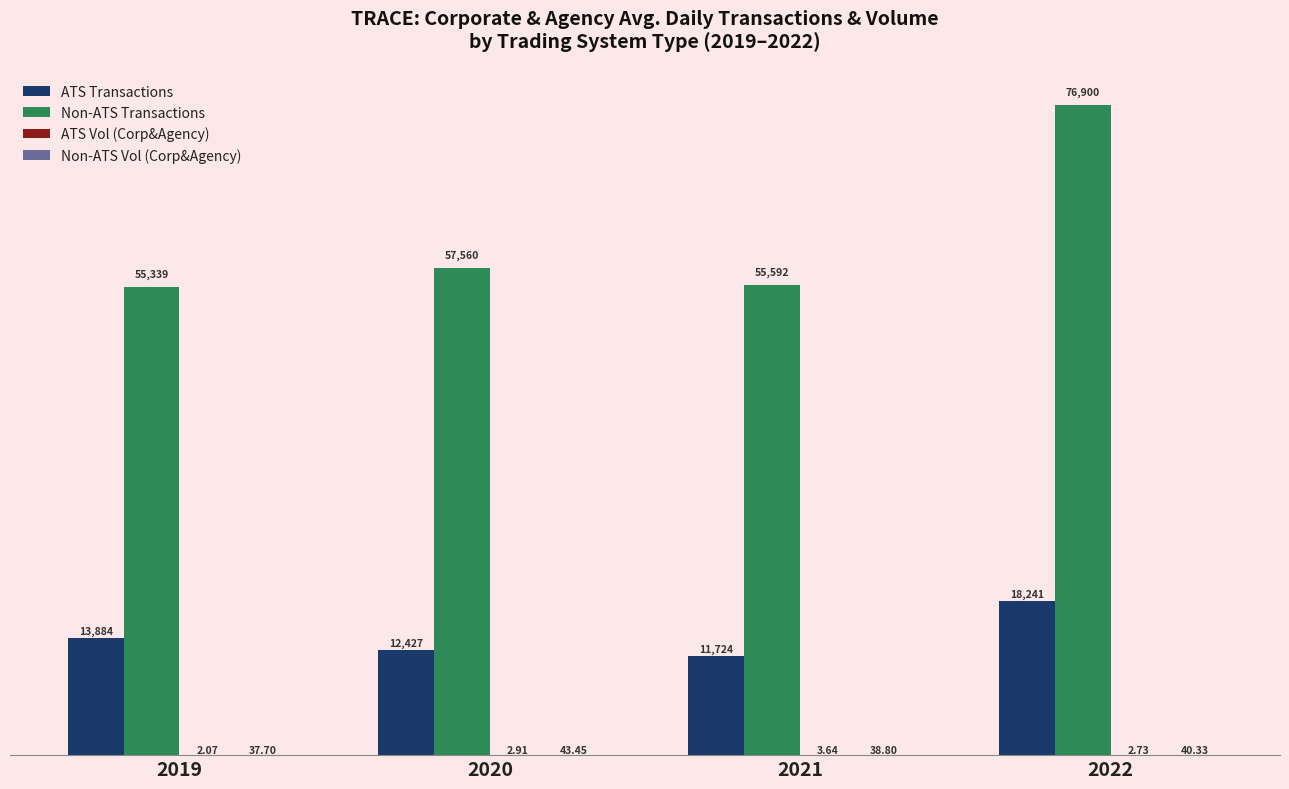

At which category is the sum across all series the highest?

2022